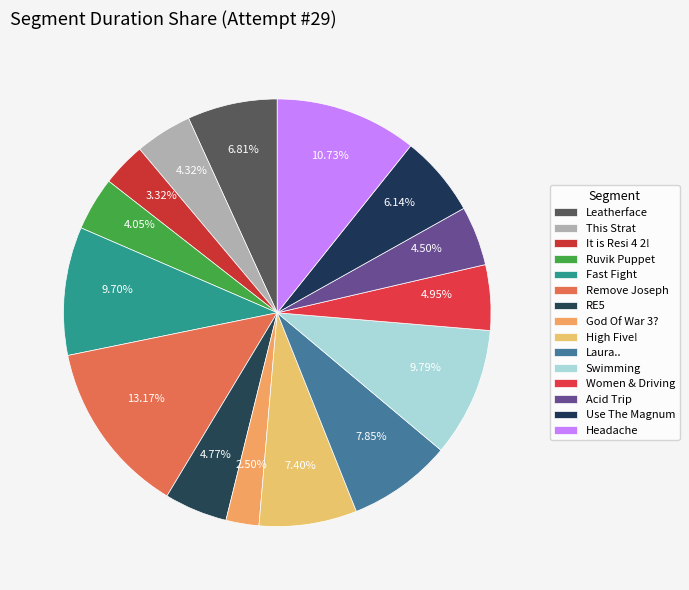

Between Ruvik Puppet and Laura.., which is larger?

Laura..